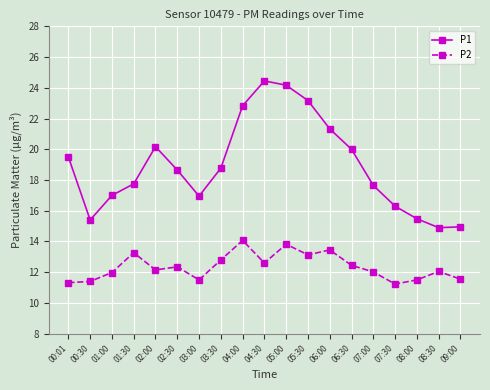

True or false: P2 and P1 intersect in this chart.

False